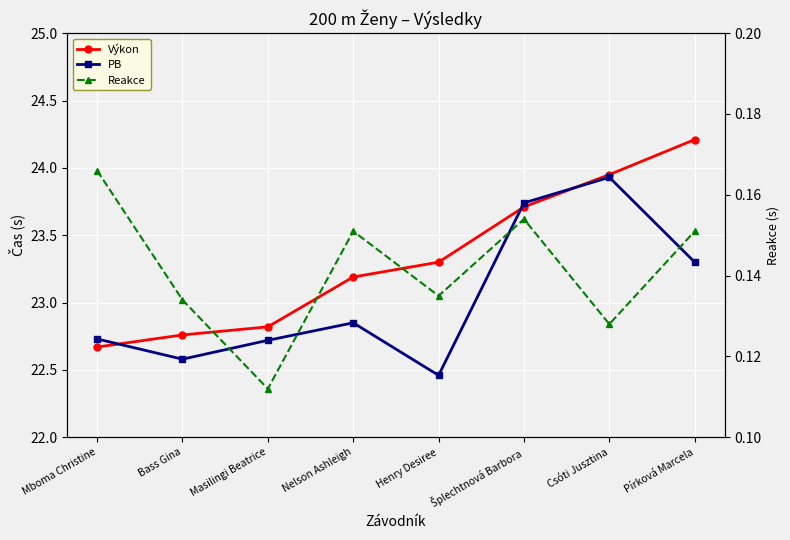

Read the PB value at Pírková Marcela.

23.3